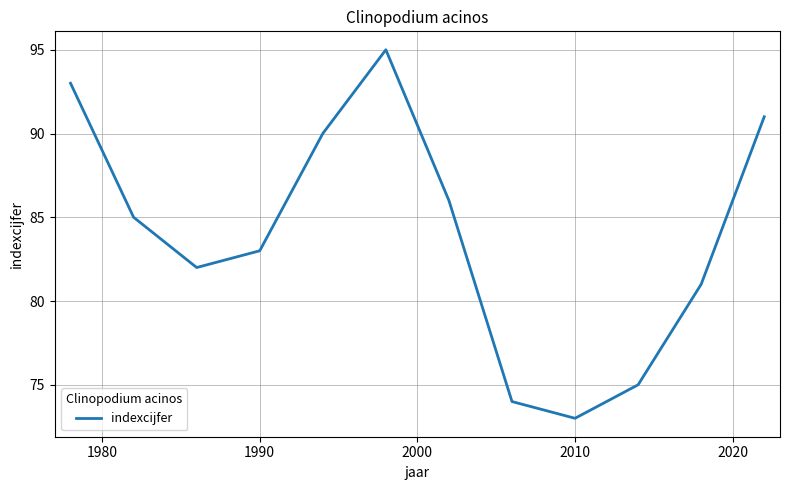

What is the minimum value shown in the chart?

73